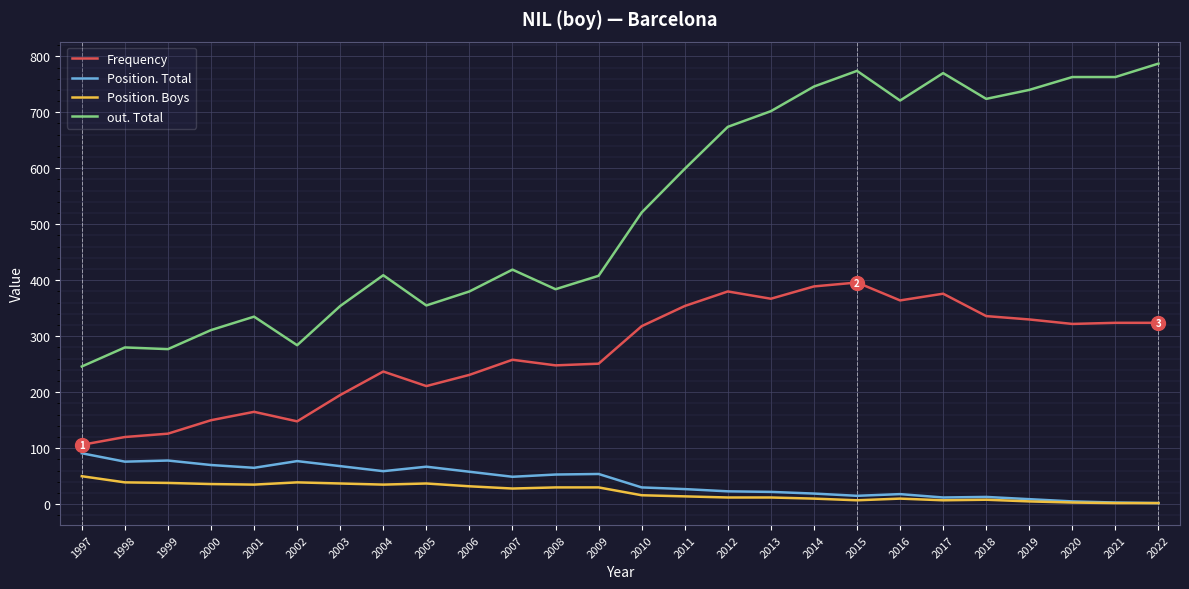

What is the average value of the out. Total series?

528